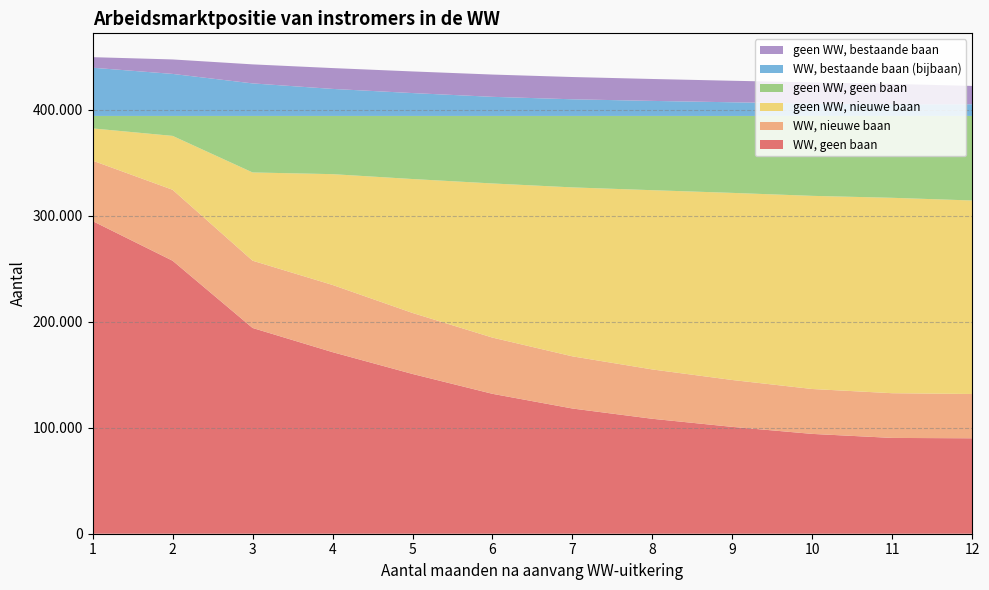

Reading right to left, list all the values displayed in this chart.

WW, geen baan: 12=90000	11=90340	10=94130	9=100750	8=108380	7=118080	6=131930	5=150660	4=171230	3=194030	2=257430	1=294810
WW, nieuwe baan: 12=41770	11=42160	10=42330	9=44200	8=46520	7=49190	6=53010	5=57530	4=63360	3=63430	2=66900	1=57010
geen WW, nieuwe baan: 12=182460	11=184260	10=182140	9=176450	8=169040	7=159310	6=145350	5=126280	4=104470	3=83210	2=50820	1=30380
geen WW, geen baan: 12=79740	11=77210	10=75370	9=72560	8=70030	7=67390	6=63680	5=59500	4=54910	3=53300	2=18820	1=11770
WW, bestaande baan (bijbaan): 12=11020	11=11020	10=11700	9=12880	8=14170	7=15700	6=18010	5=21560	4=25480	3=30680	2=39620	1=45460
geen WW, bestaande baan: 12=17270	11=19180	10=19910	9=20300	8=20670	7=20990	6=21010	5=20400	4=19650	3=17940	2=13650	1=9960